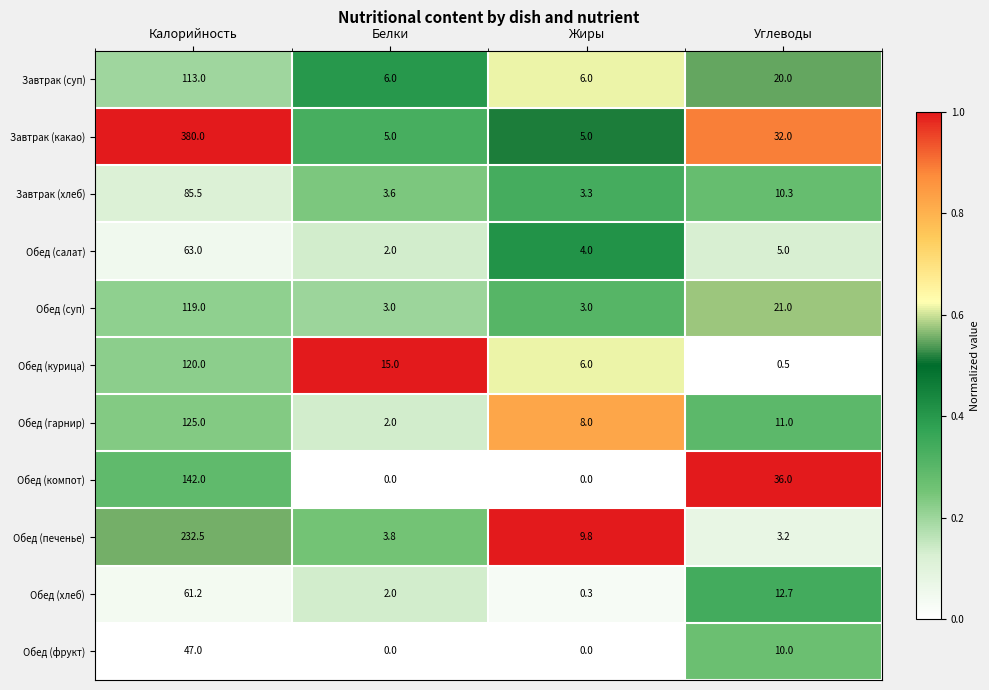

What is the difference between the second highest and second lowest values in the Завтрак (суп) series?

14.0